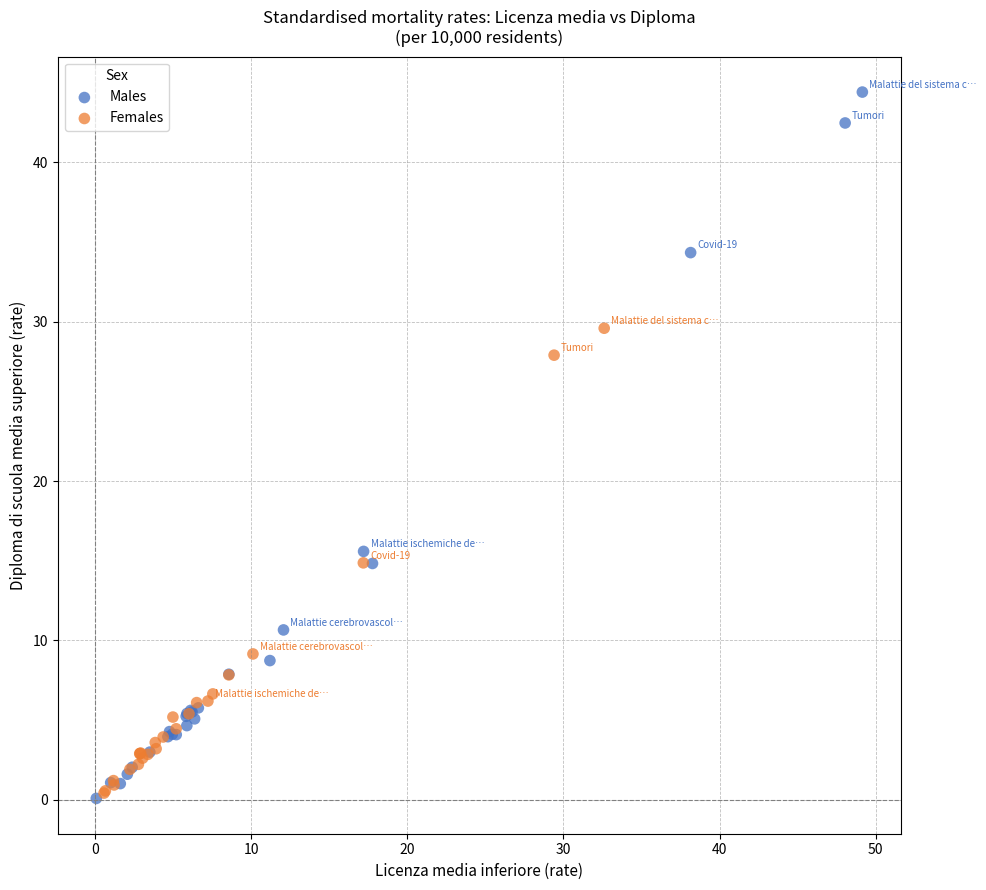

Which series reaches the maximum Y coordinate?

Males